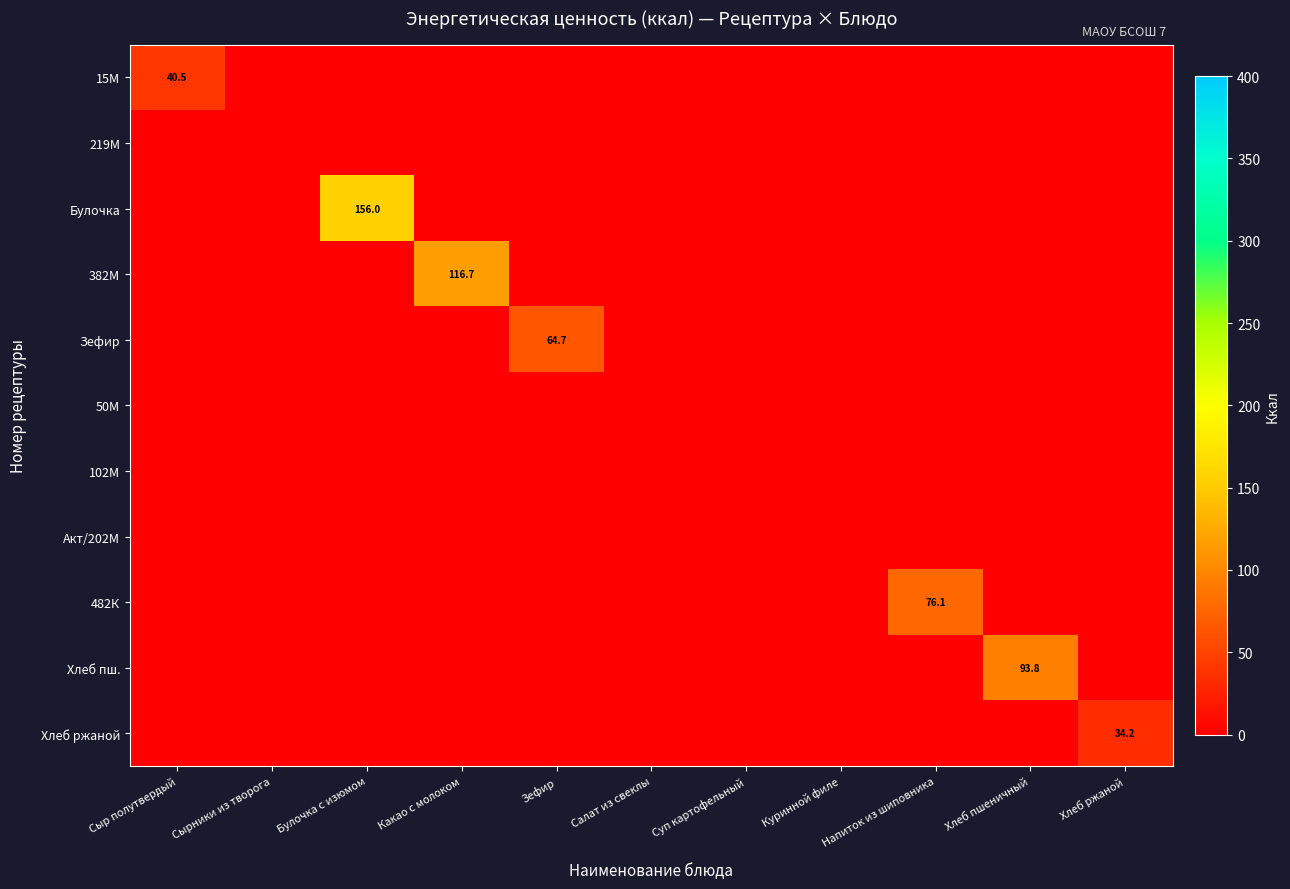

True or false: Зефир has a value of 0.0 at Сыр полутвердый.

True